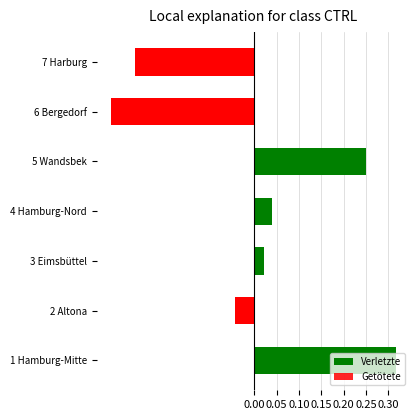

How many values in the Getötete series are below 0?

6